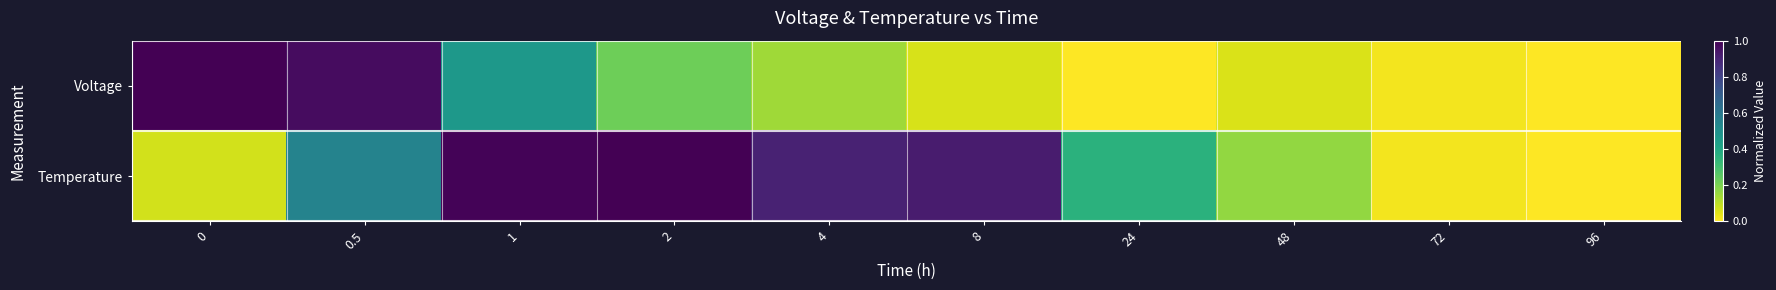

Which series changed the most between 0 and 2?

Temperature